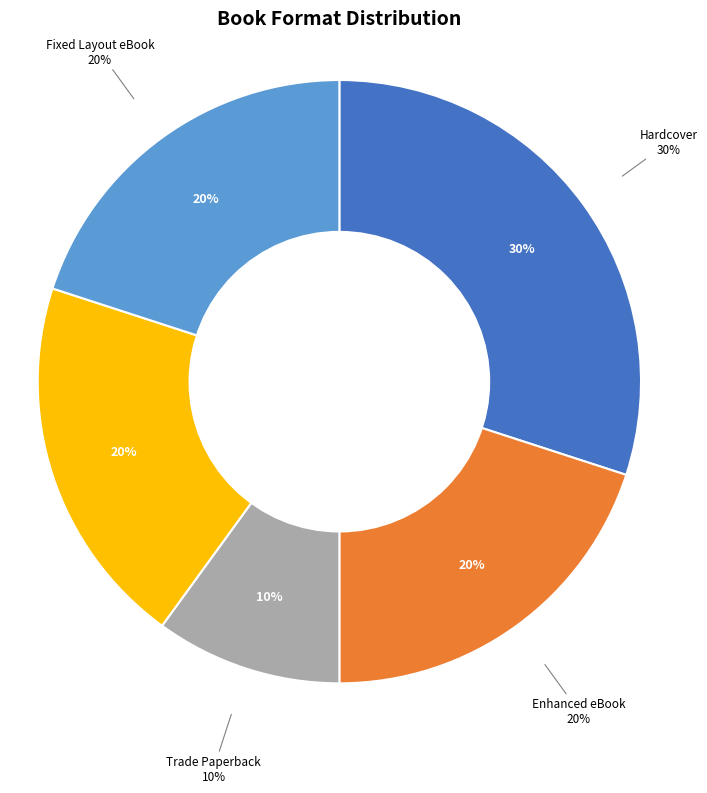

What percentage is the Enhanced eBook slice, to the nearest percent?

20%